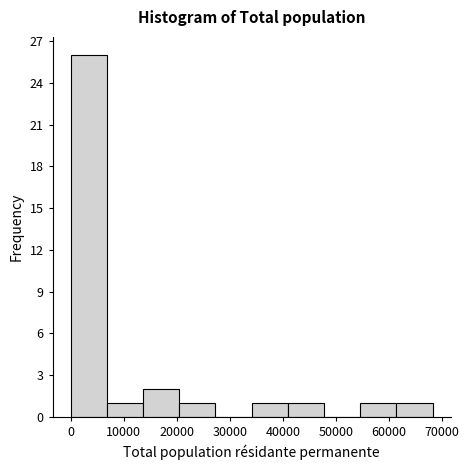

Over which range of the x-axis is the bar tallest?

0 to 7000